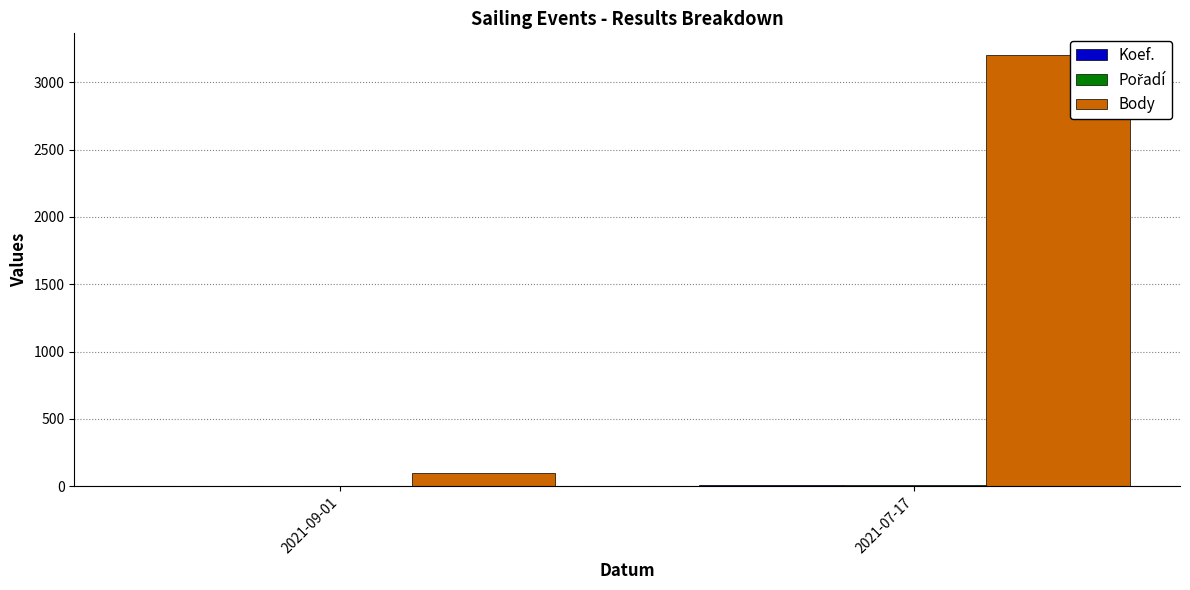

Which series has the largest total across all categories?

Body